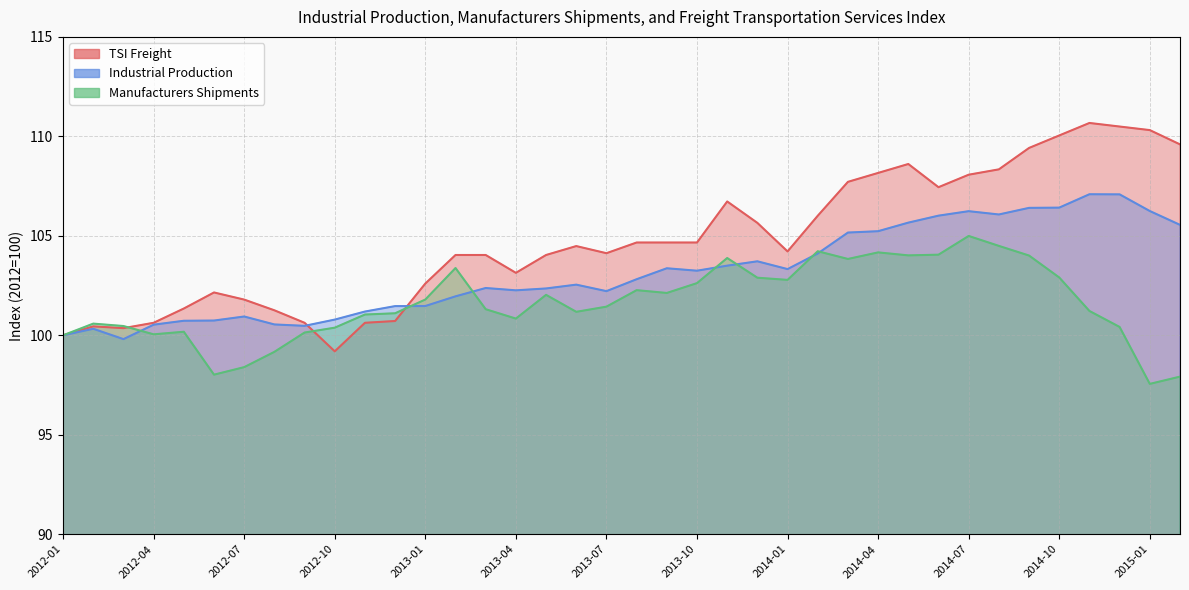

What is the difference between the second highest and second lowest values in the Industrial Production series?

7.1